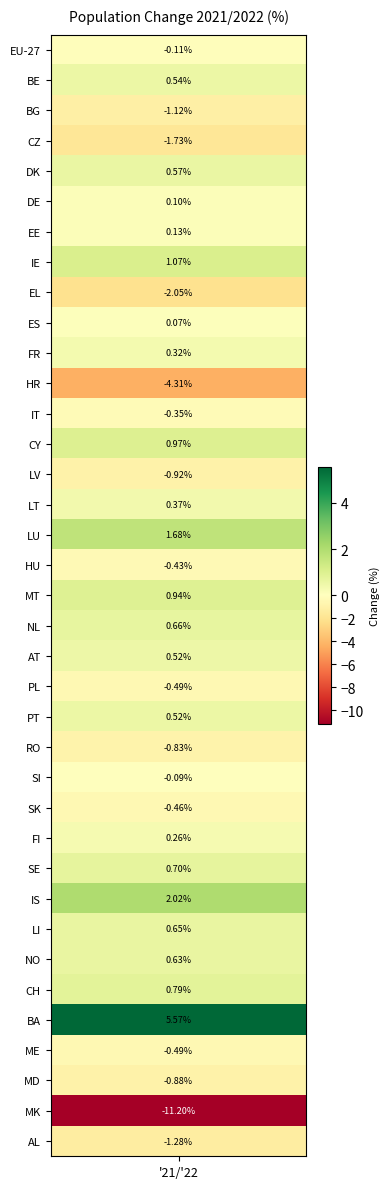

The chart shows a value of 0.1 at PT. True or false?

False